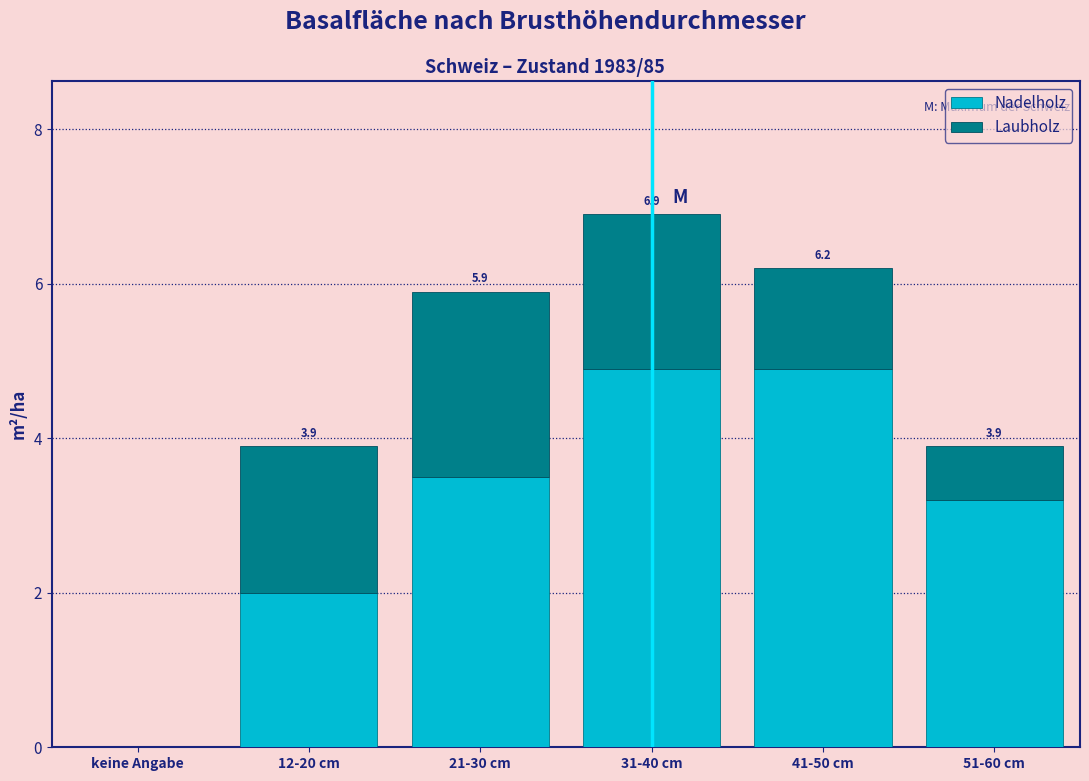

Reading left to right, list the values for the Nadelholz series.

keine Angabe=0.0	12-20 cm=2.0	21-30 cm=3.5	31-40 cm=4.9	41-50 cm=4.9	51-60 cm=3.2